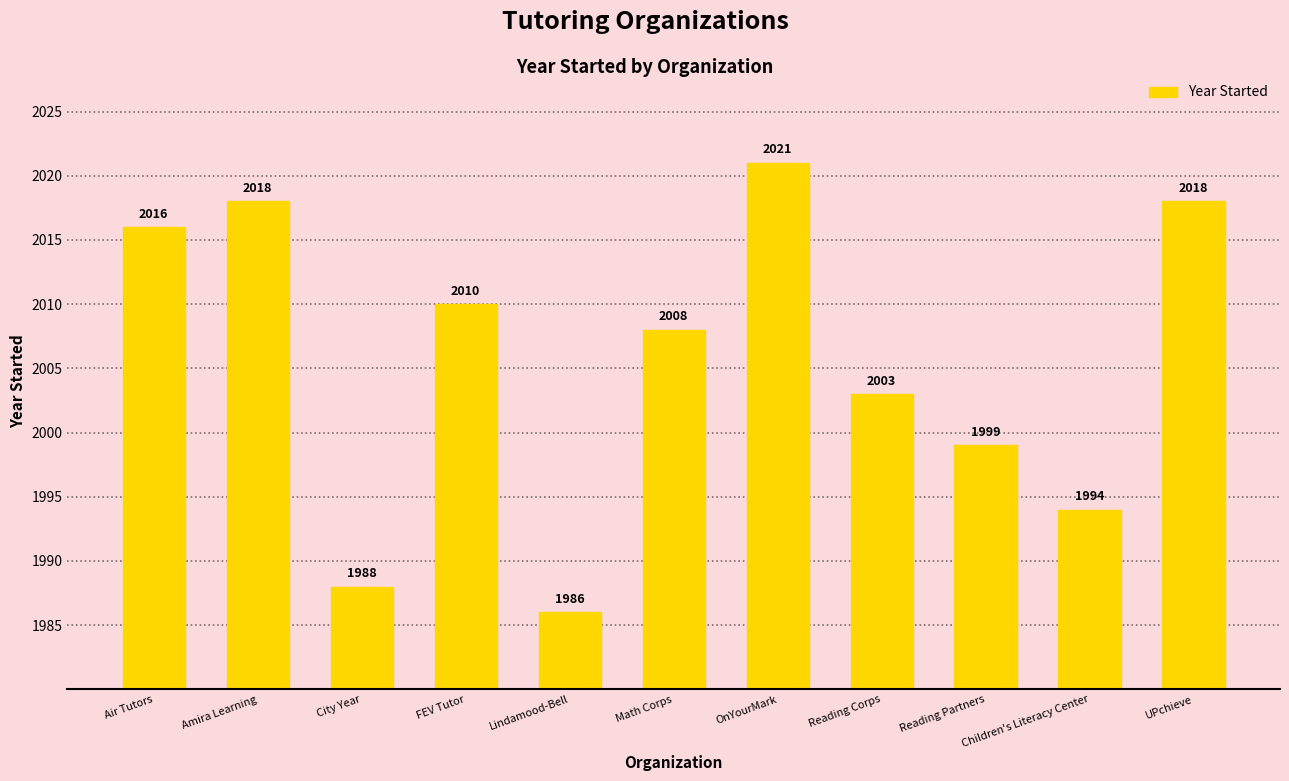

Approximately how many times larger is the value at City Year compared to UPchieve?

1.0